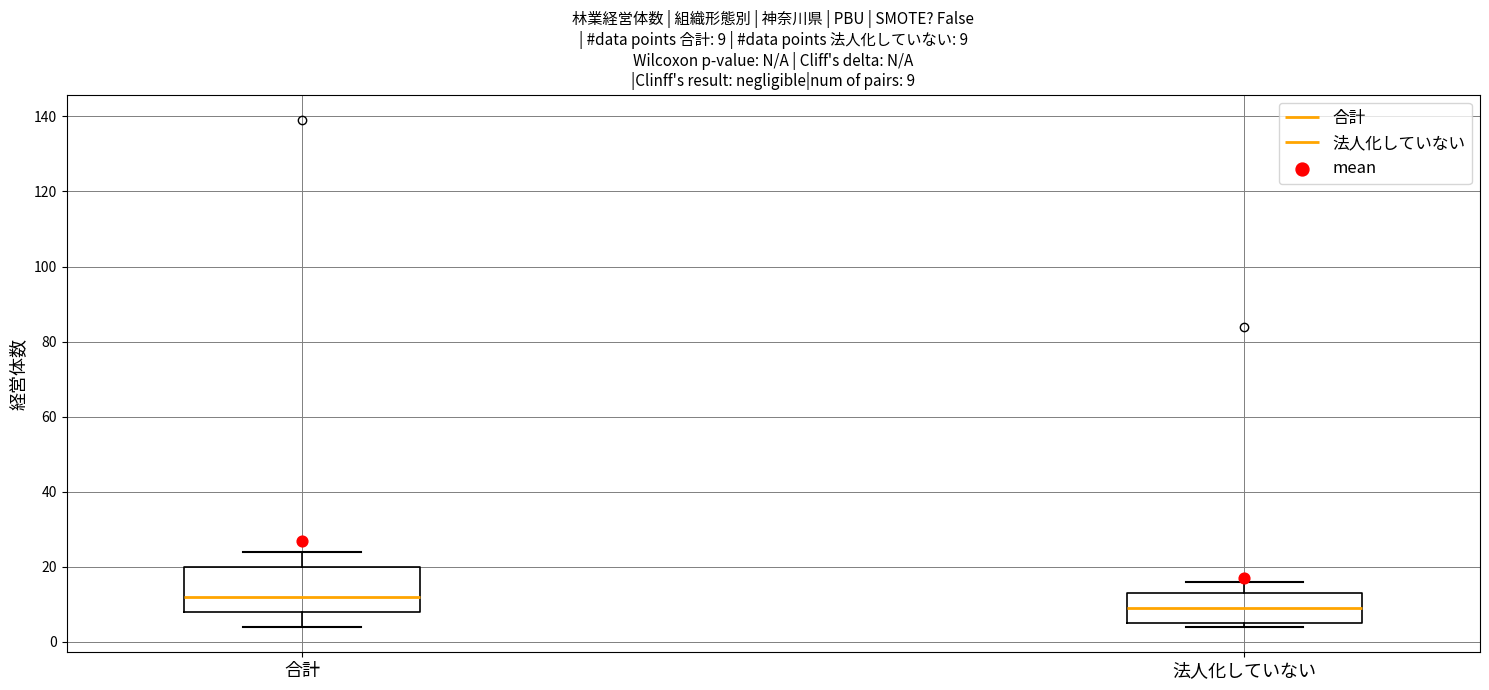

Which box's median line is the highest?

合計